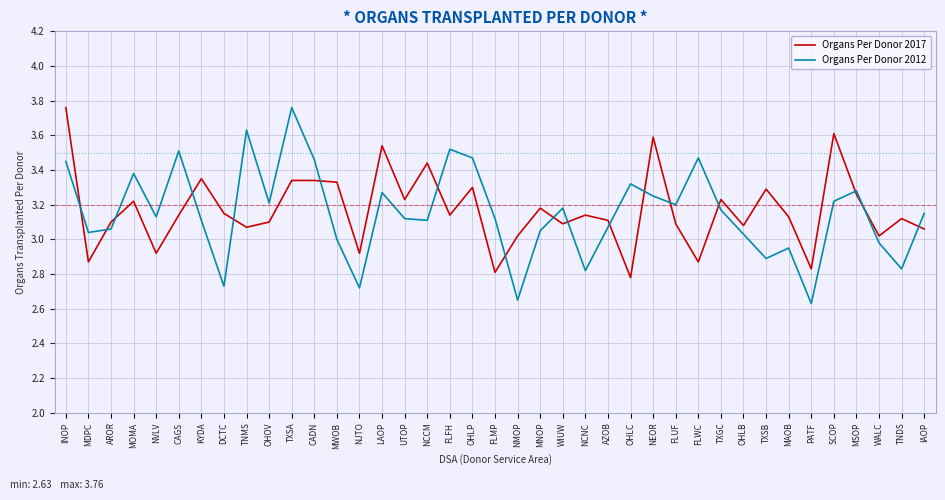

What position from the left is NEOR?

27